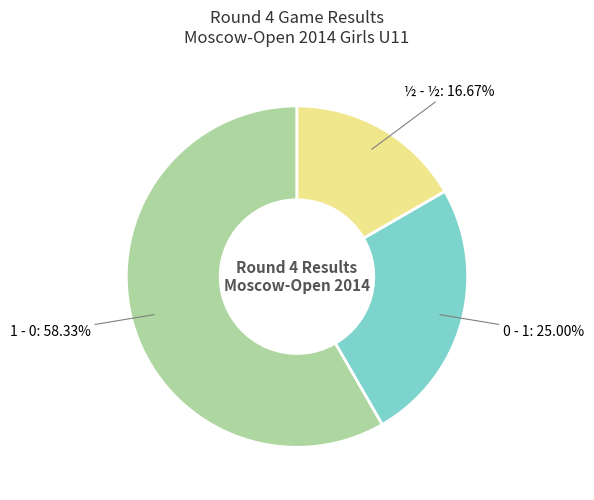

The 0 - 1 slice represents 25% of the pie. True or false?

True